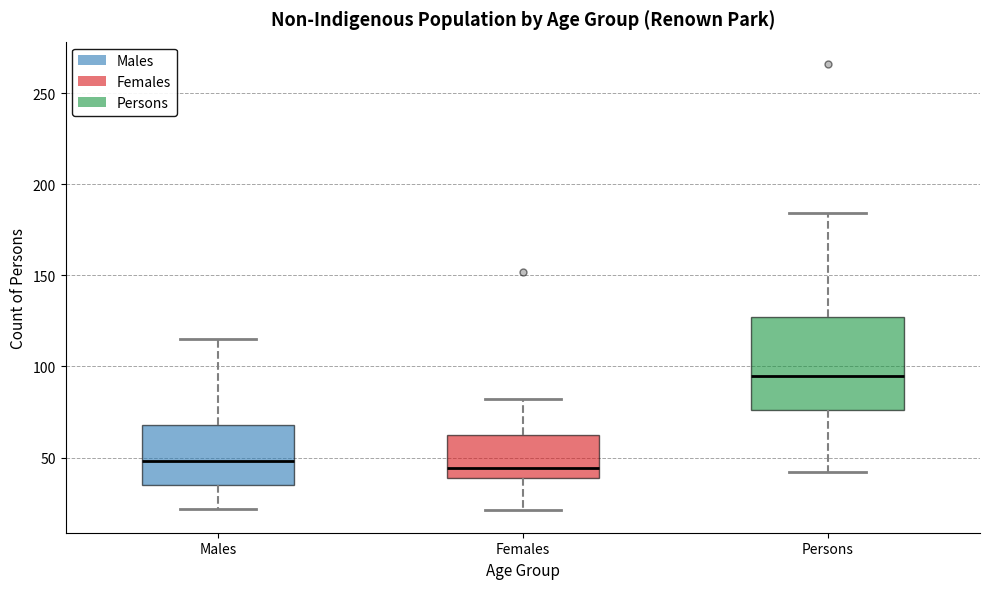

Which box is the tallest, from its lower edge to its upper edge?

Persons